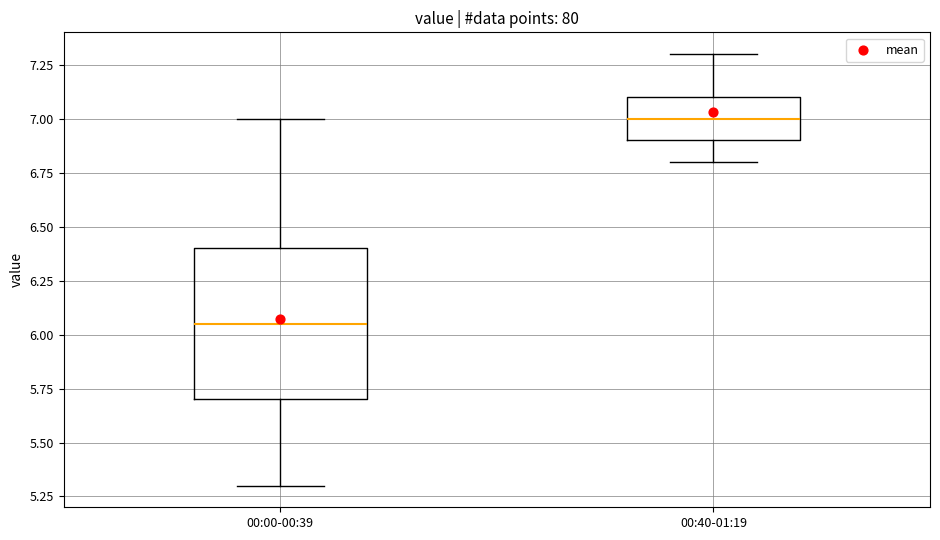

Which box has the lowest median line?

00:00-00:39